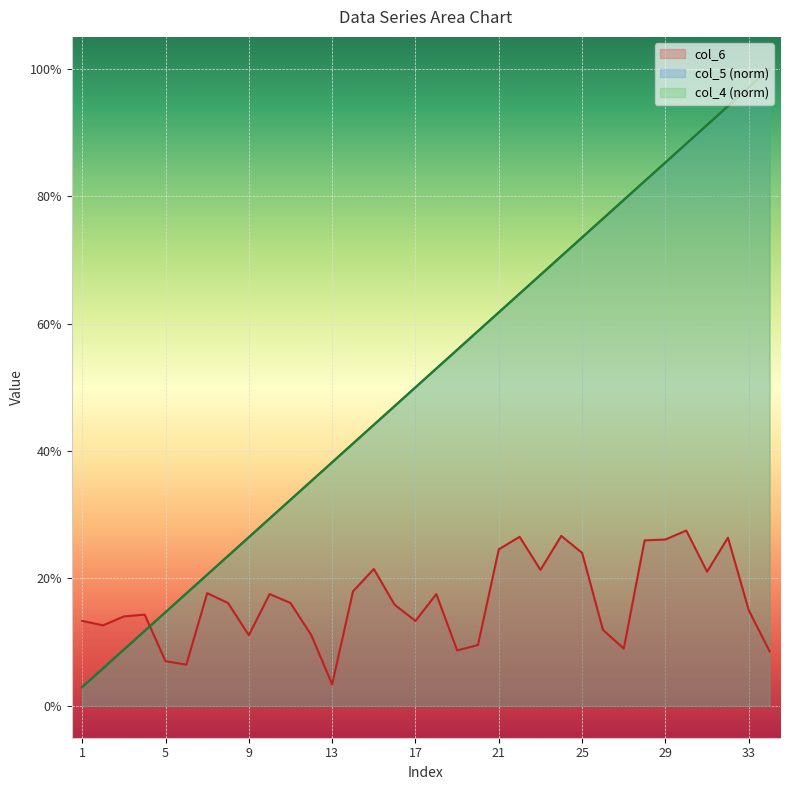

What is the value of the col_6 point at the 9th from the left?

0.1